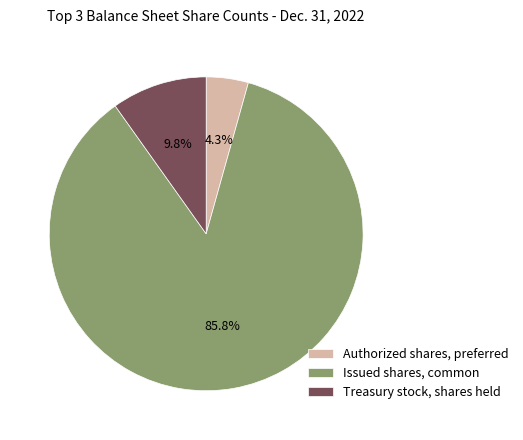

Which slice is the smallest?

Authorized shares, preferred